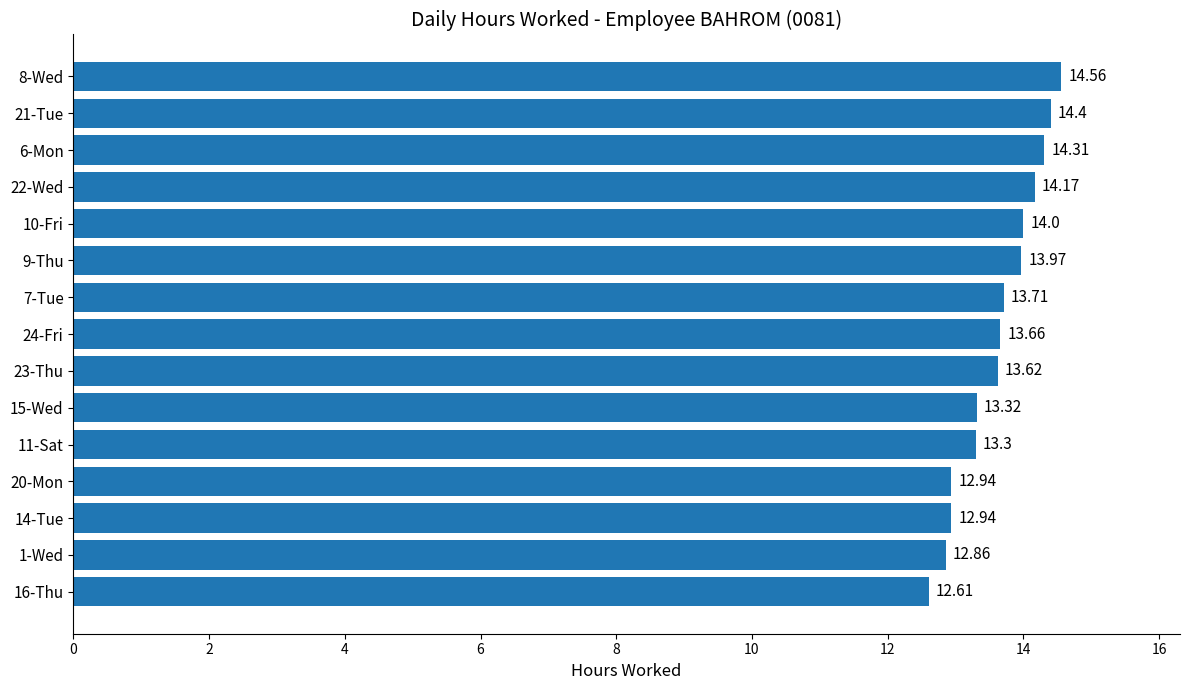

What is the difference between the maximum and second lowest values?

1.7